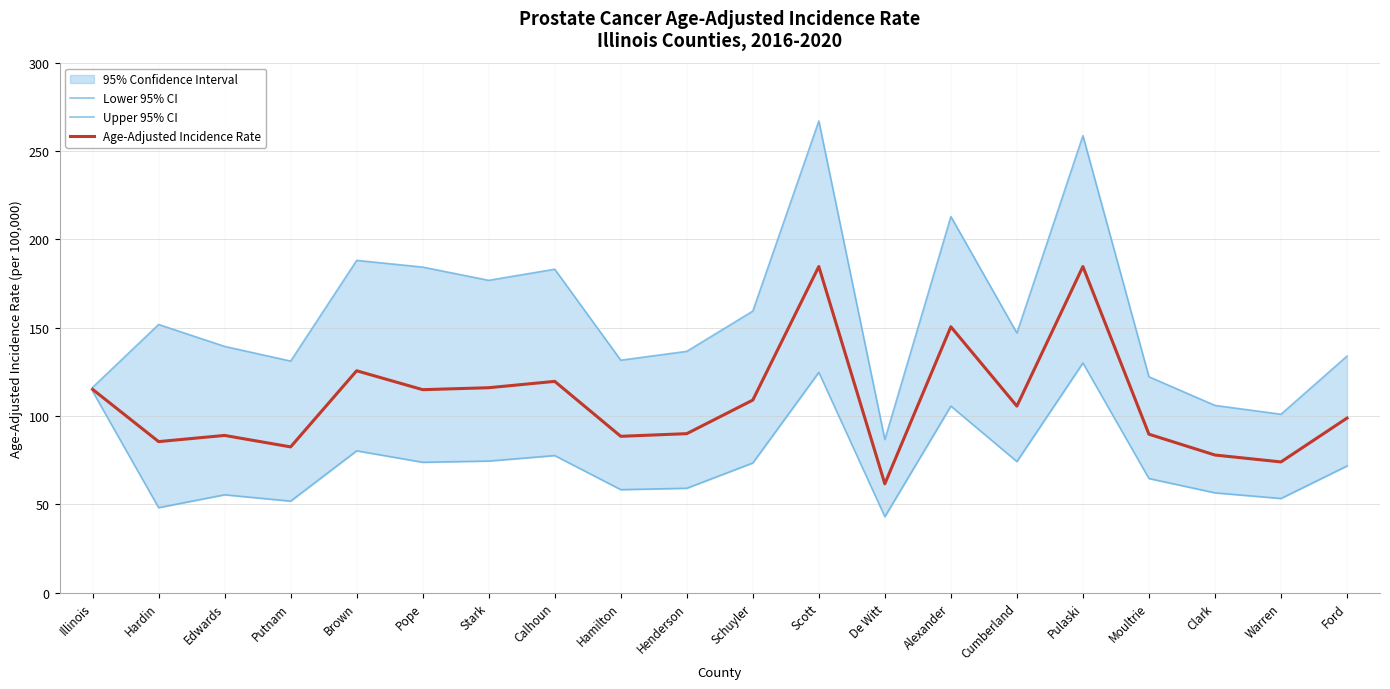

True or false: Age-Adjusted Incidence Rate has more than 1 points higher than both neighbors.

True